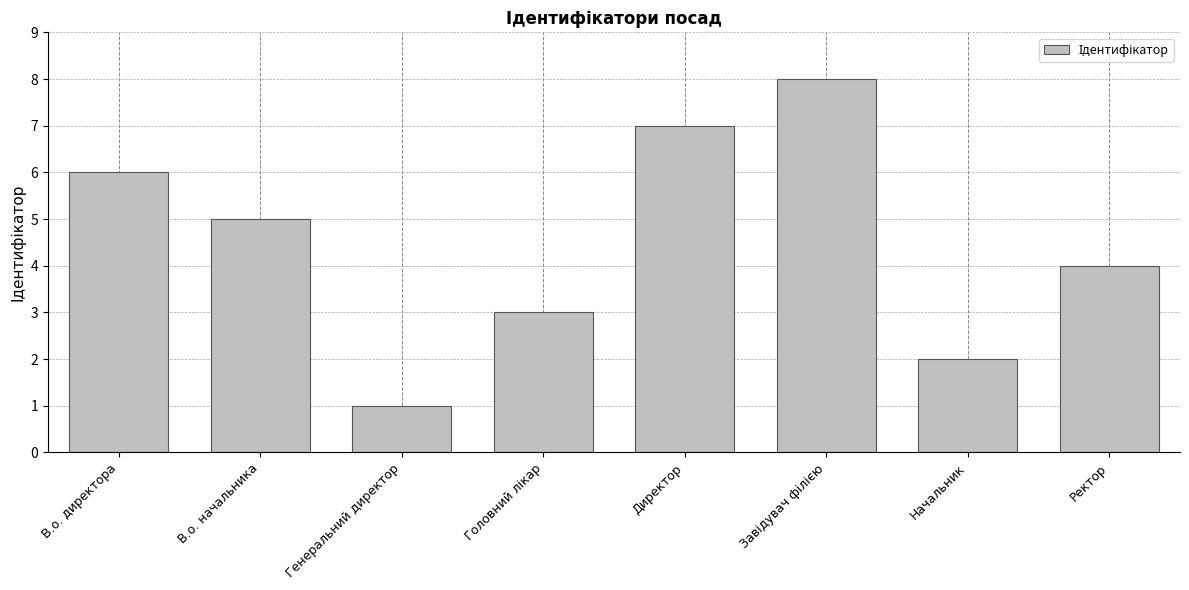

Which has a higher value, Генеральний директор or Начальник?

Начальник